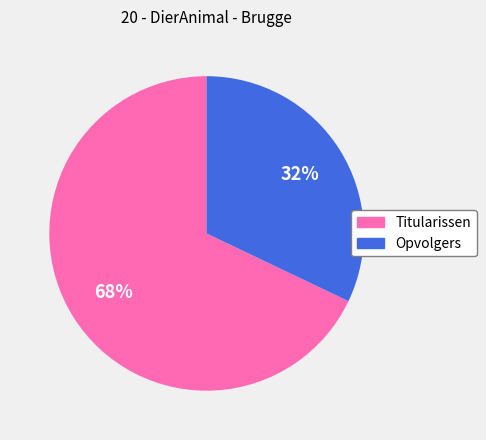

Count the number of slices in the pie.

2